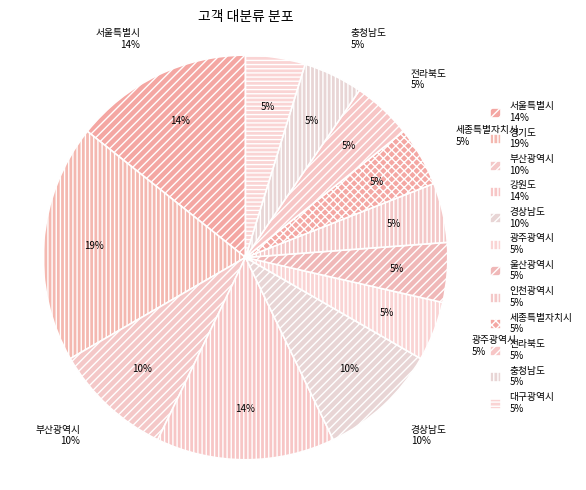

Is it true that 대구광역시 is 5% of the pie?

True